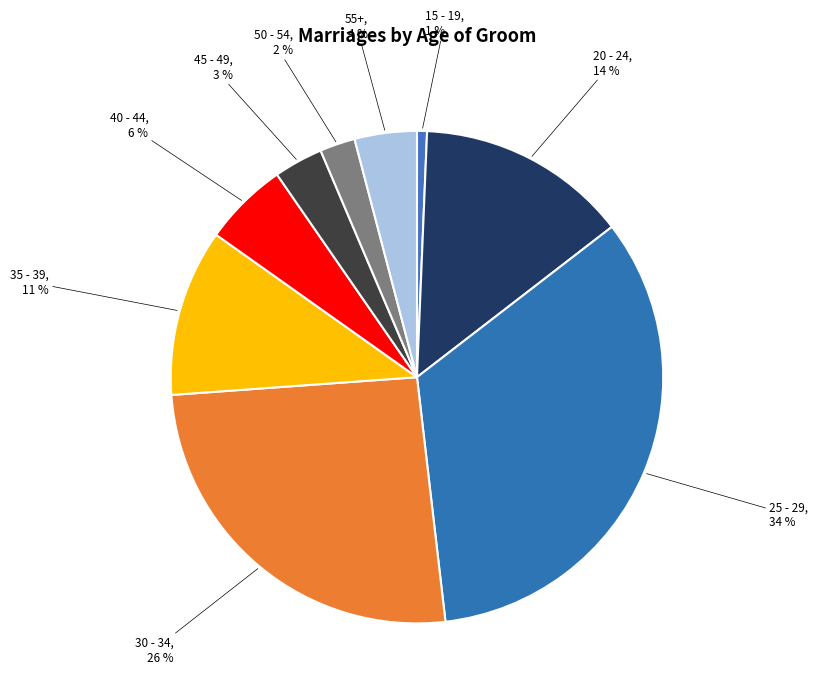

To the nearest percent, what is the average slice percentage?

11%